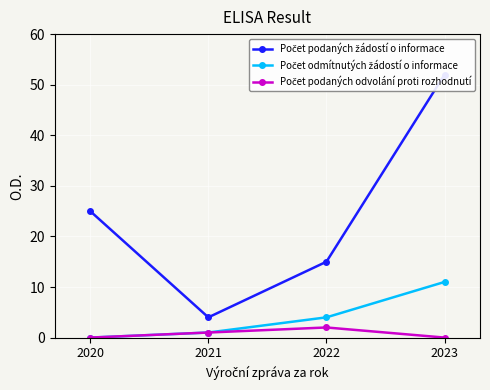

True or false: Počet podaných odvolání proti rozhodnutí and Počet odmítnutých žádostí o informace cross at least once.

False